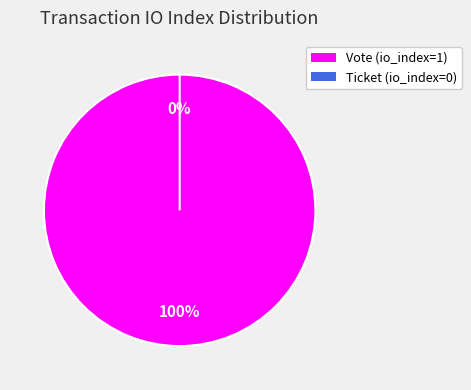

True or false: Vote (io_index=1) accounts for 100% of the total.

True